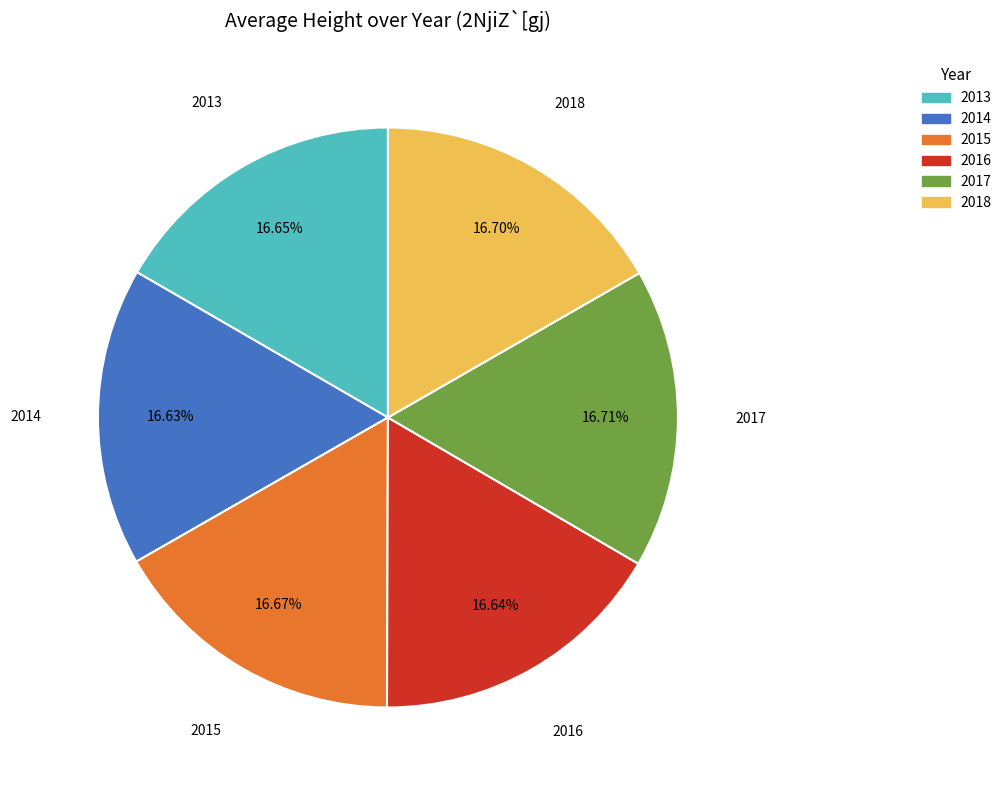

Is there any slice that represents more than half of the pie?

No